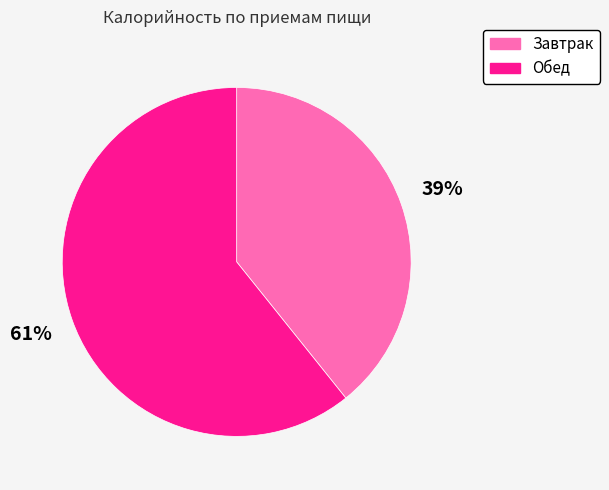

Combined, do Завтрак and Обед account for over 50%?

Yes